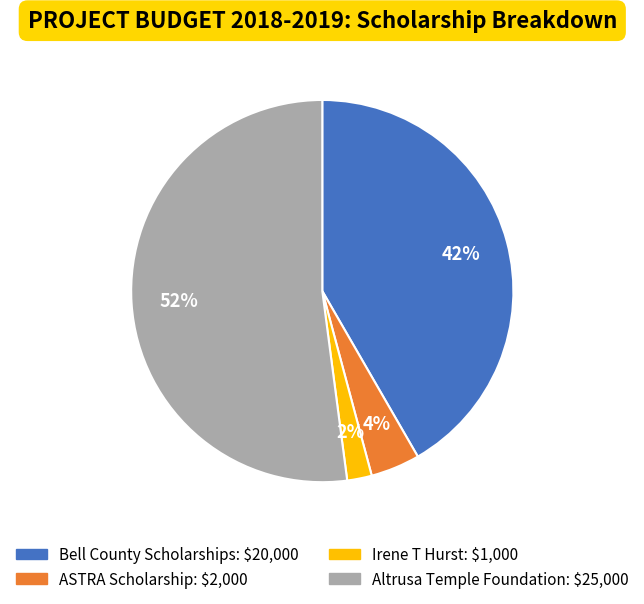

Which has a higher value, Altrusa Temple Foundation or Irene T Hurst?

Altrusa Temple Foundation